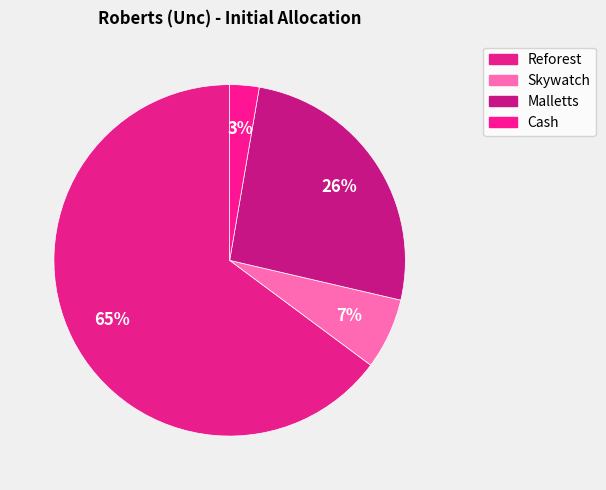

How many segments does this pie chart have?

4